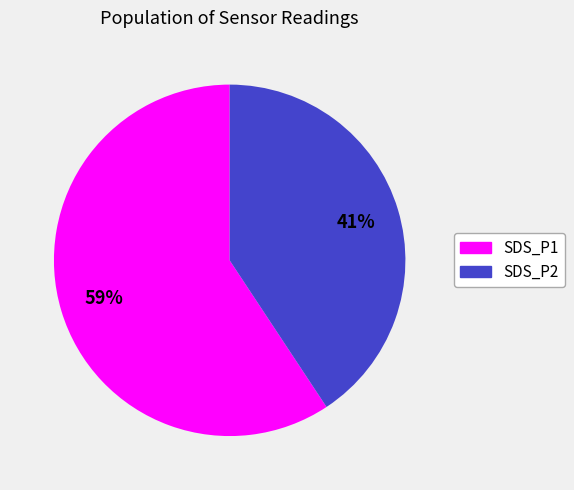

Which slice is the smallest?

SDS_P2